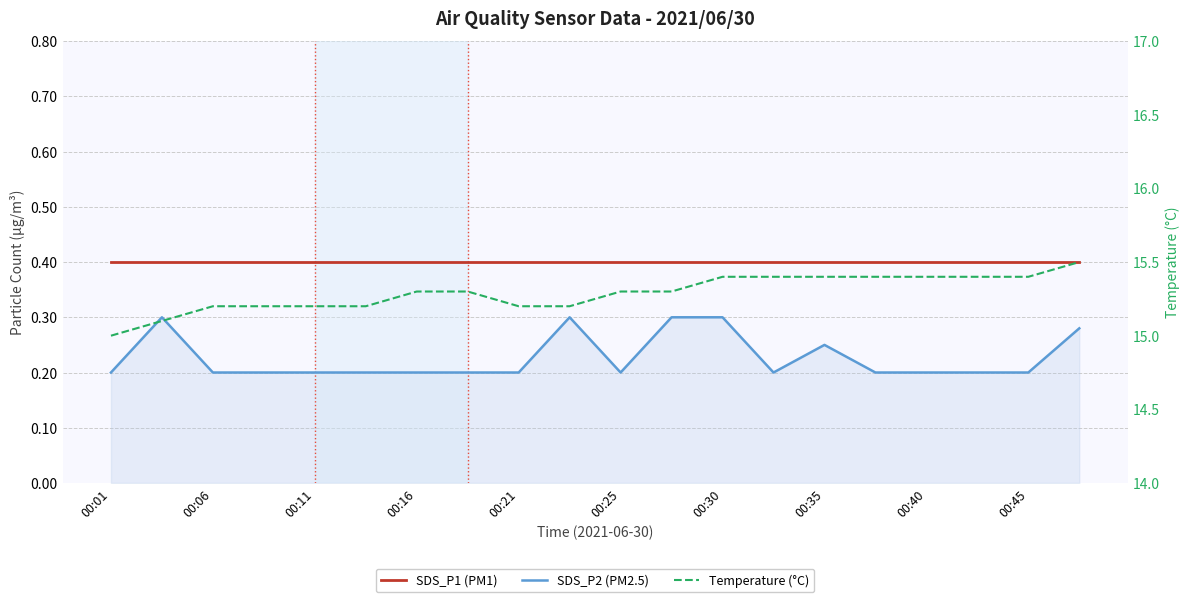

Reading left to right, extract all data points from this chart.

SDS_P1 (PM1): 0.4	0.4	0.4	0.4	0.4	0.4	0.4	0.4	0.4	0.4	0.4	0.4	0.4	0.4	0.4	0.4	0.4	0.4	0.4	0.4
SDS_P2 (PM2.5): 0.2	0.3	0.2	0.2	0.2	0.2	0.2	0.2	0.2	0.3	0.2	0.3	0.3	0.2	0.2	0.2	0.2	0.2	0.2	0.3
Temperature (°C): 15.0	15.1	15.2	15.2	15.2	15.2	15.3	15.3	15.2	15.2	15.3	15.3	15.4	15.4	15.4	15.4	15.4	15.4	15.4	15.5